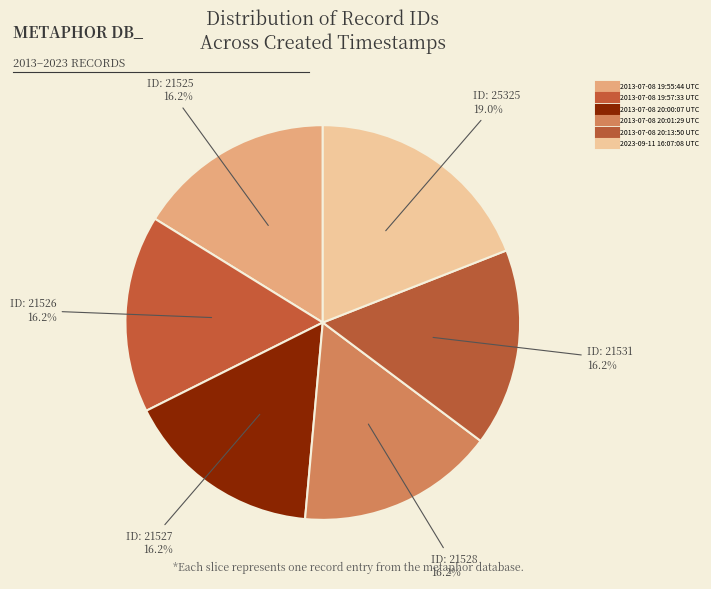

What is the largest slice in the pie chart?

2023-09-11 16:07:08 UTC